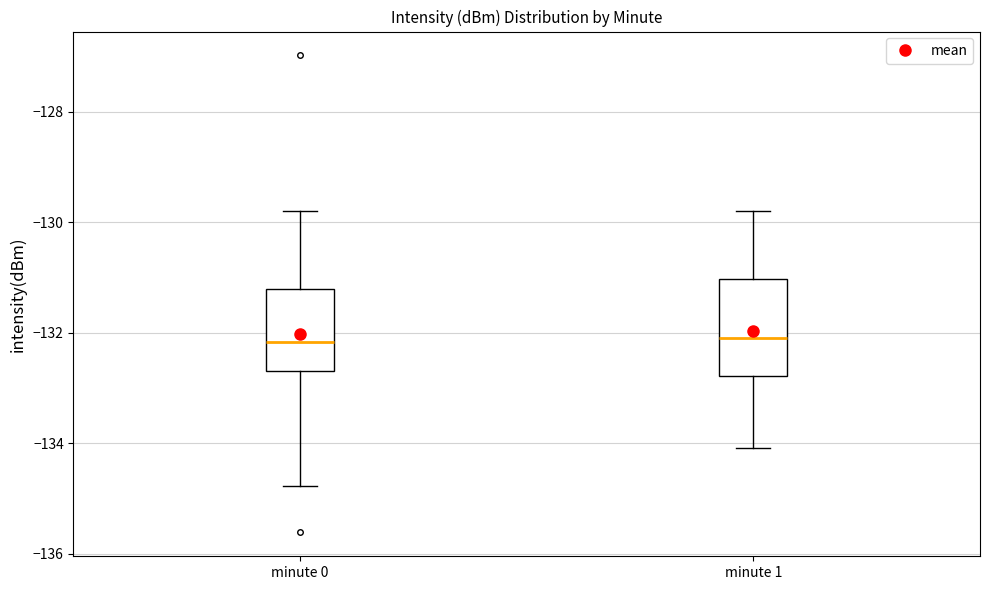

Reading left to right, read every box against the y-axis: the position of its median line, the range the box covers, and the ends of its whiskers. The values are not printed on the chart, so give them approximately, as read against the axis.

minute 0: median -132.2, box -132.8 to -131.2, whiskers -134.8 to -129.8
minute 1: median -132.2, box -132.8 to -131.0, whiskers -134.0 to -129.8